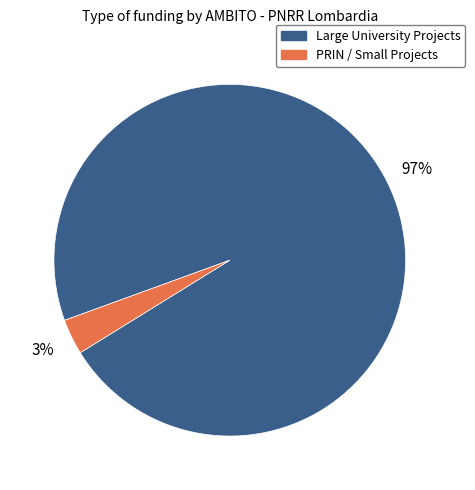

To the nearest percent, what is the average slice percentage?

50%